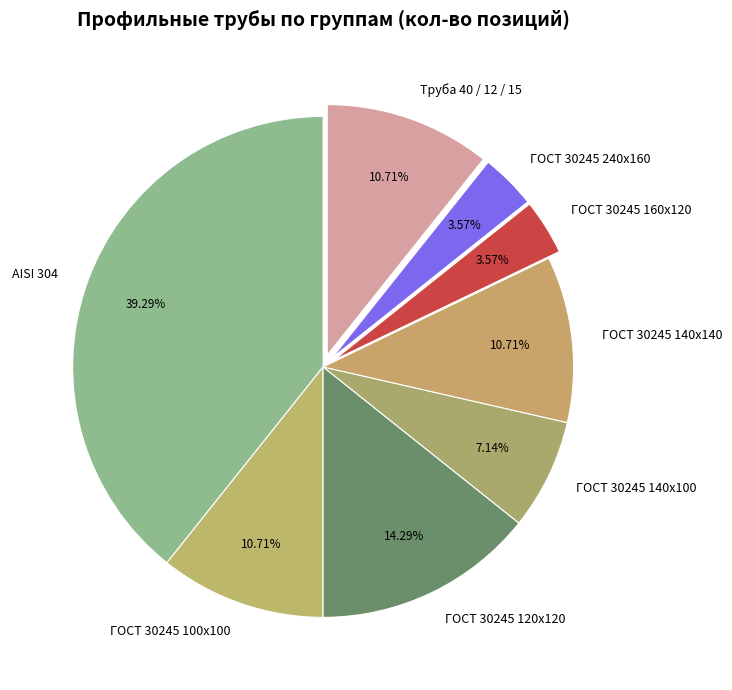

How many segments does this pie chart have?

8